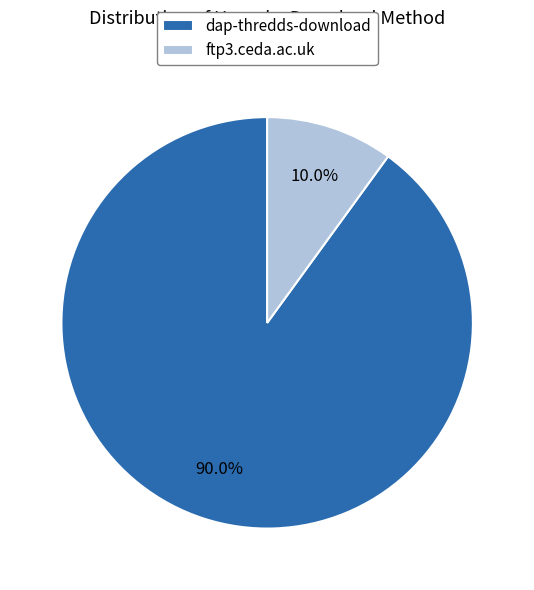

Which category has the smallest portion of the pie?

ftp3.ceda.ac.uk